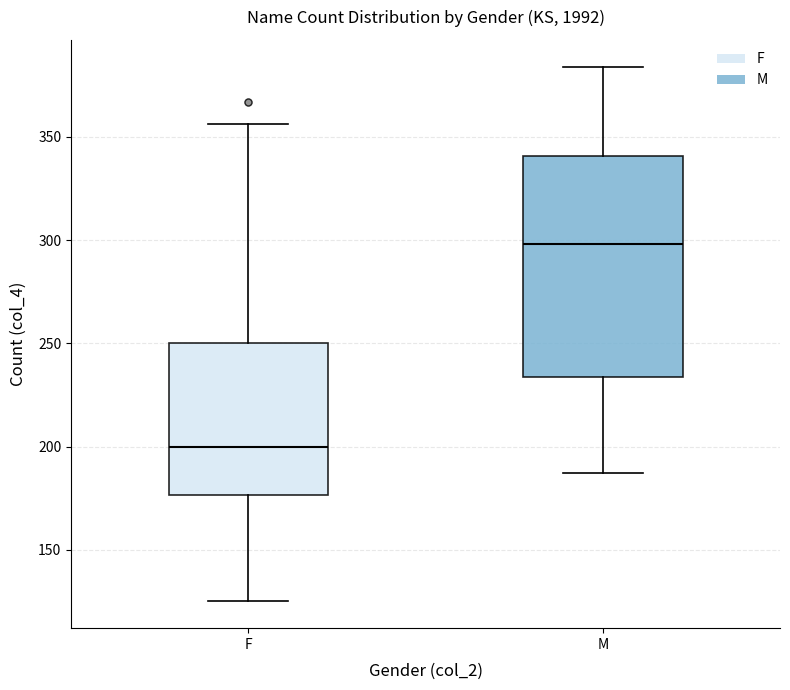

Where is the upper edge of the box for F on the y-axis? The values are not printed on the chart, so give them approximately, as read against the axis.

250